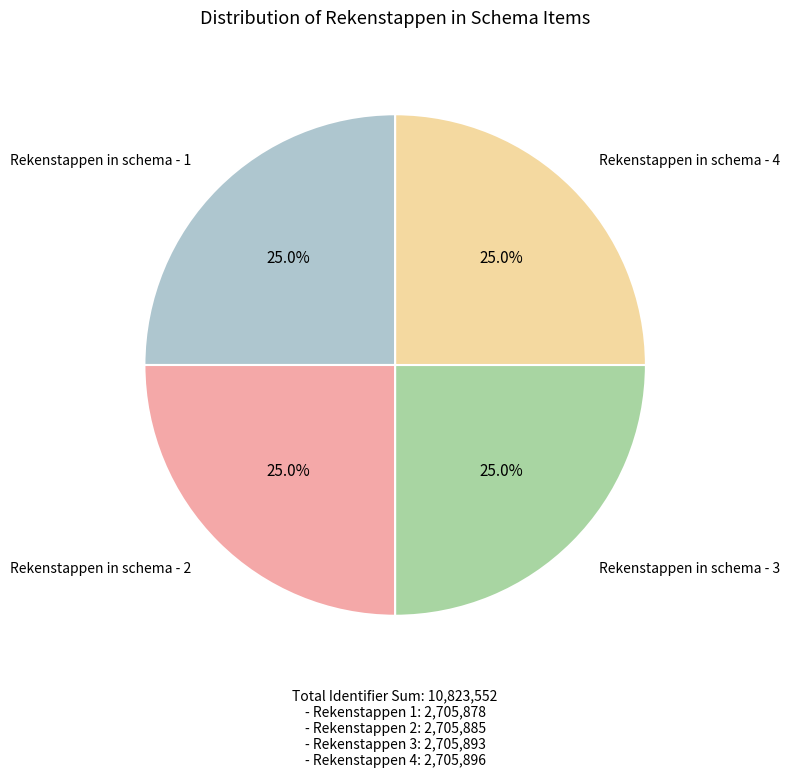

Count the number of slices in the pie.

4